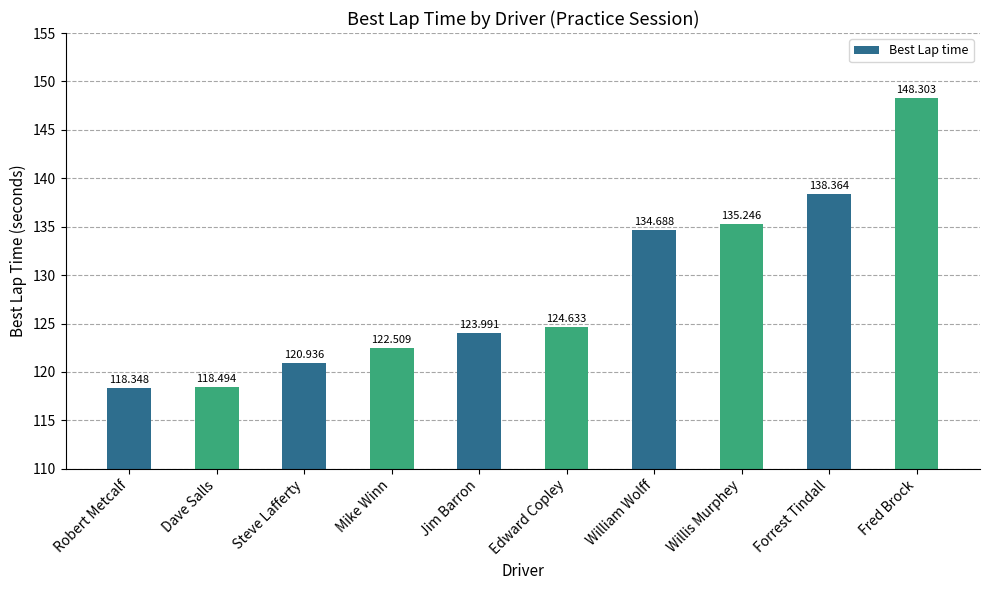

Reading left to right, extract all data points from this chart.

Robert Metcalf=118.3	Dave Salls=118.5	Steve Lafferty=120.9	Mike Winn=122.5	Jim Barron=124.0	Edward Copley=124.6	William Wolff=134.7	Willis Murphey=135.2	Forrest Tindall=138.4	Fred Brock=148.3